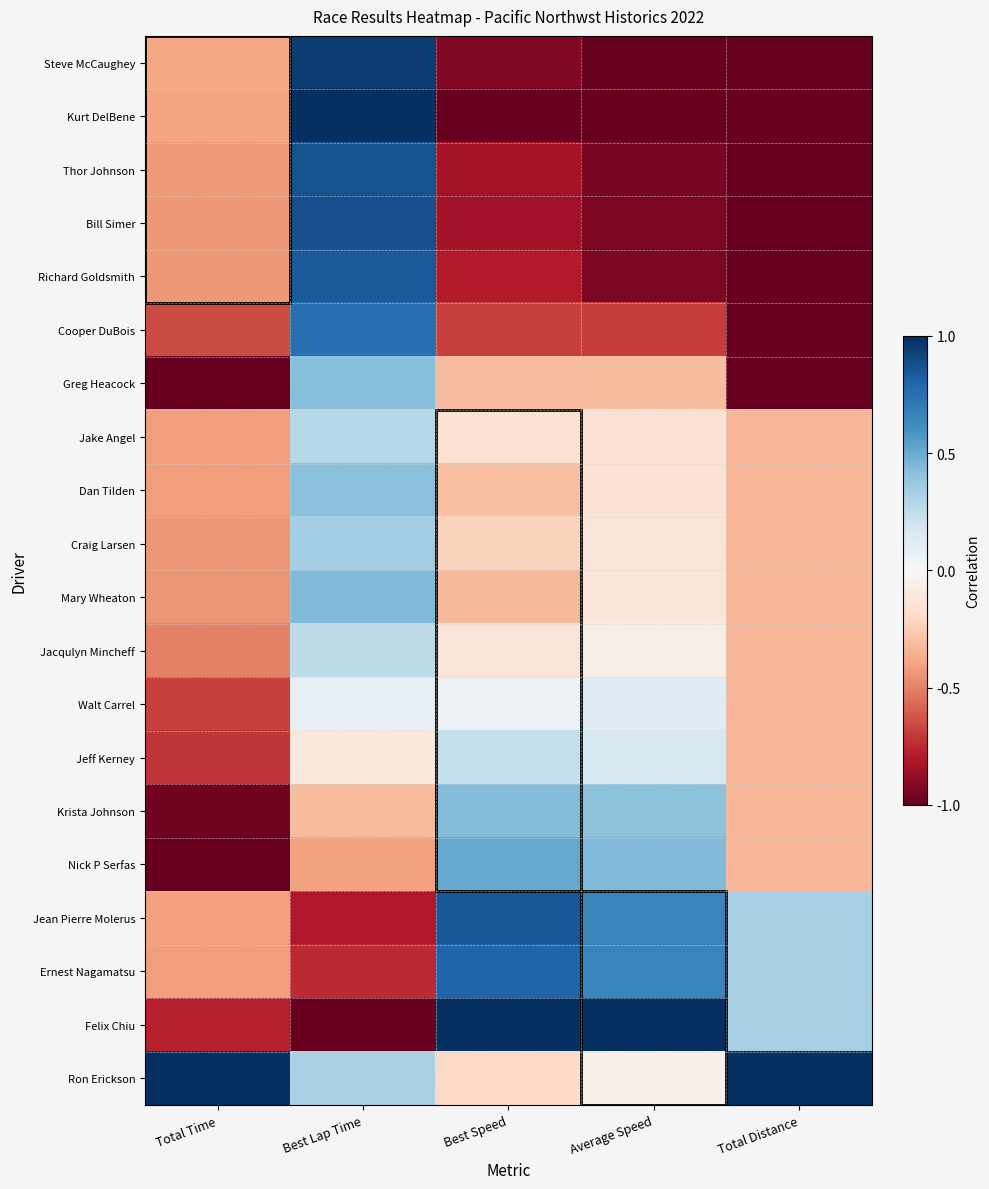

What is the difference between the highest and lowest values at Best Lap Time?

2.0